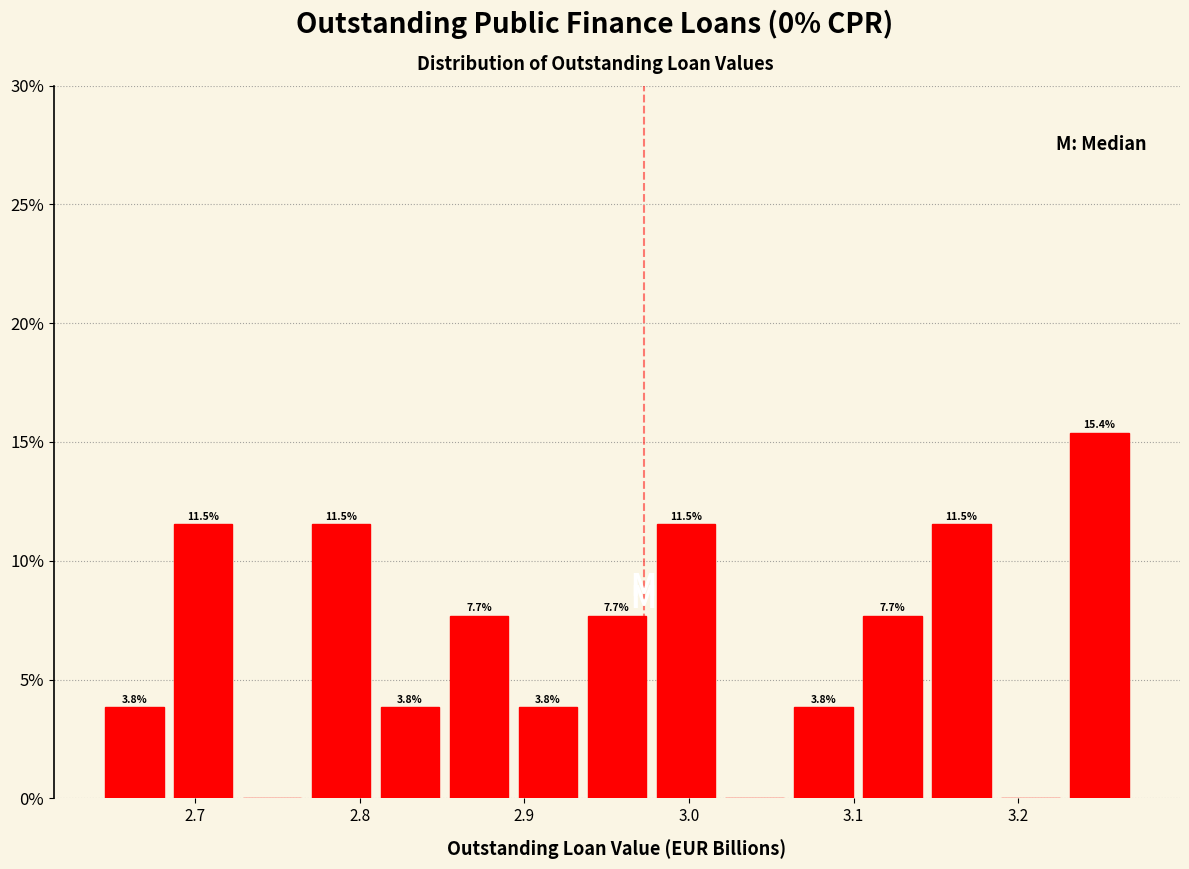

Which range on the x-axis has the tallest bar?

3.23 to 3.27